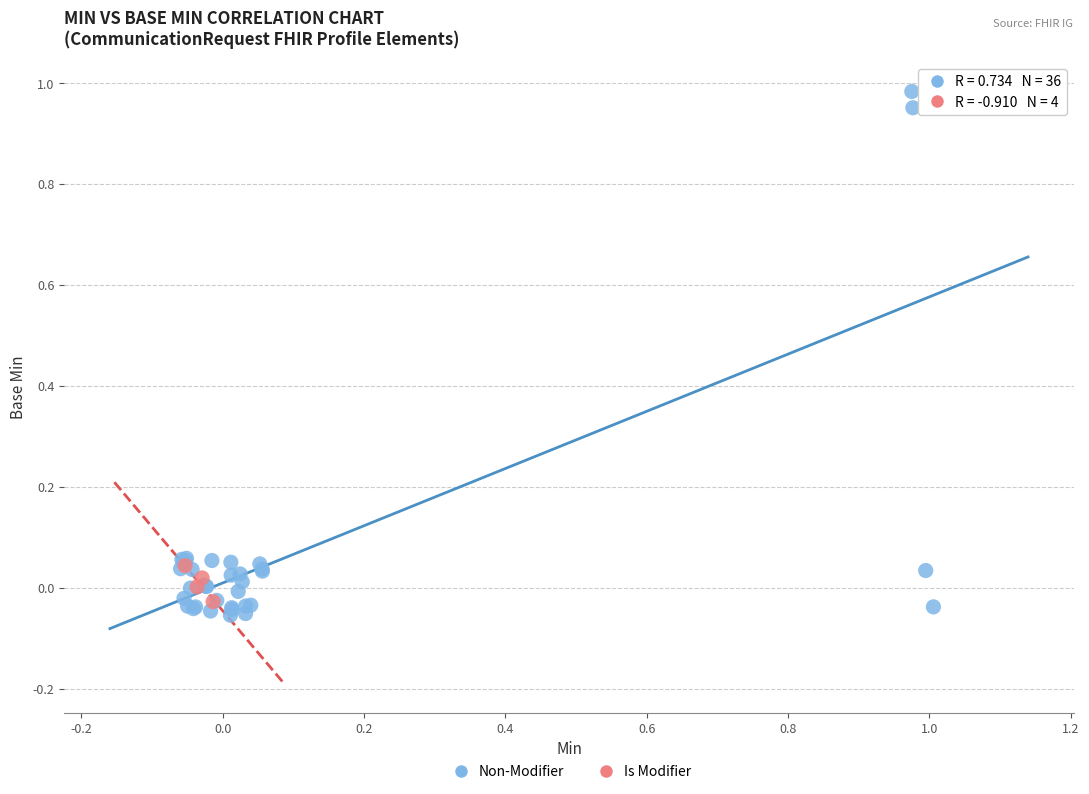

Which series reaches the maximum Y coordinate?

Non-Modifier